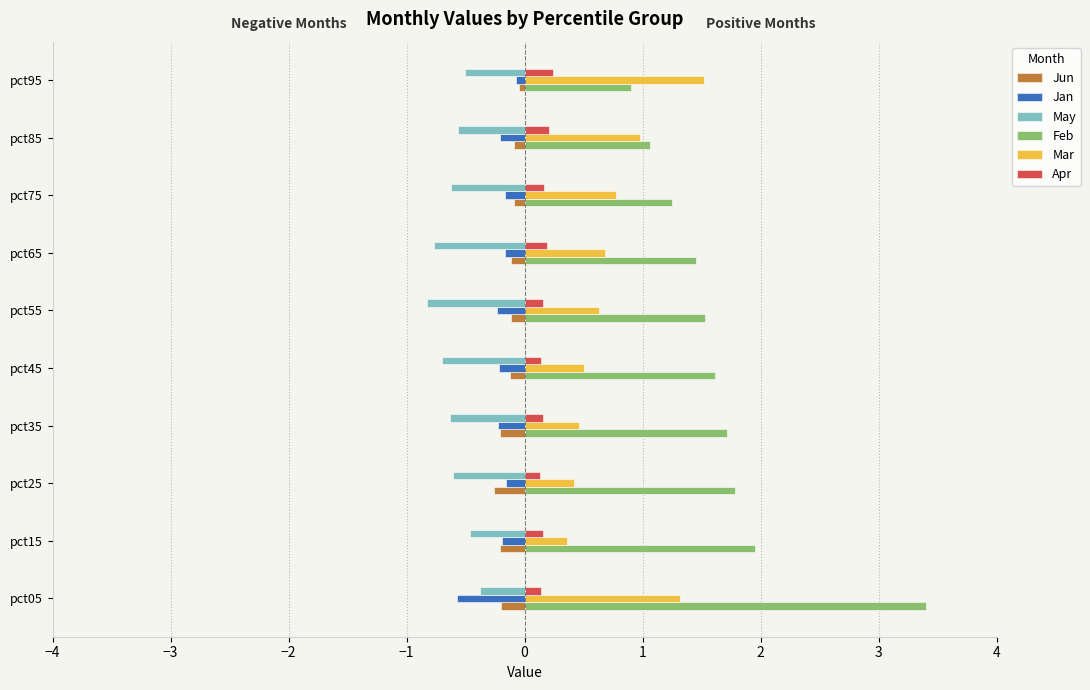

Which category has the highest value across all series?

pct05